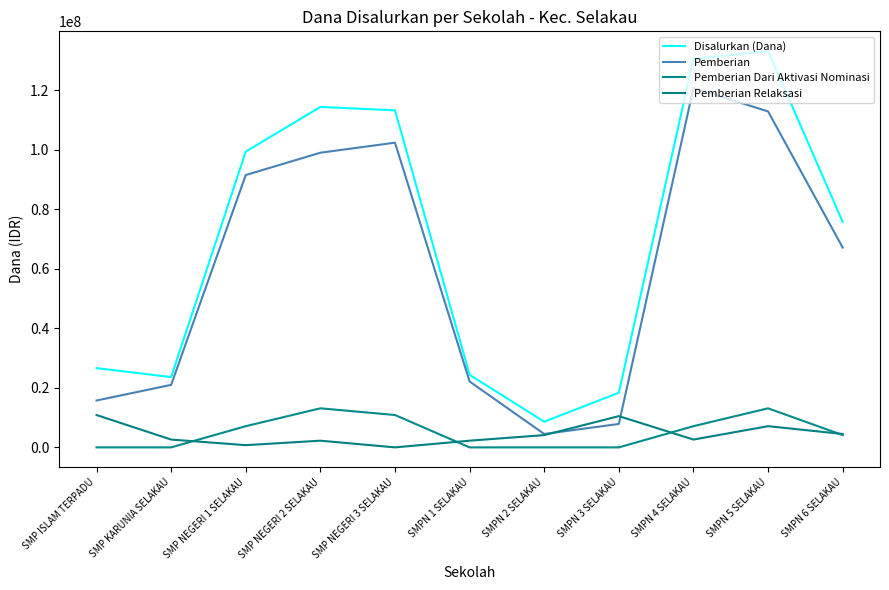

Where is the first local maximum for Disalurkan (Dana)?

SMP NEGERI 2 SELAKAU